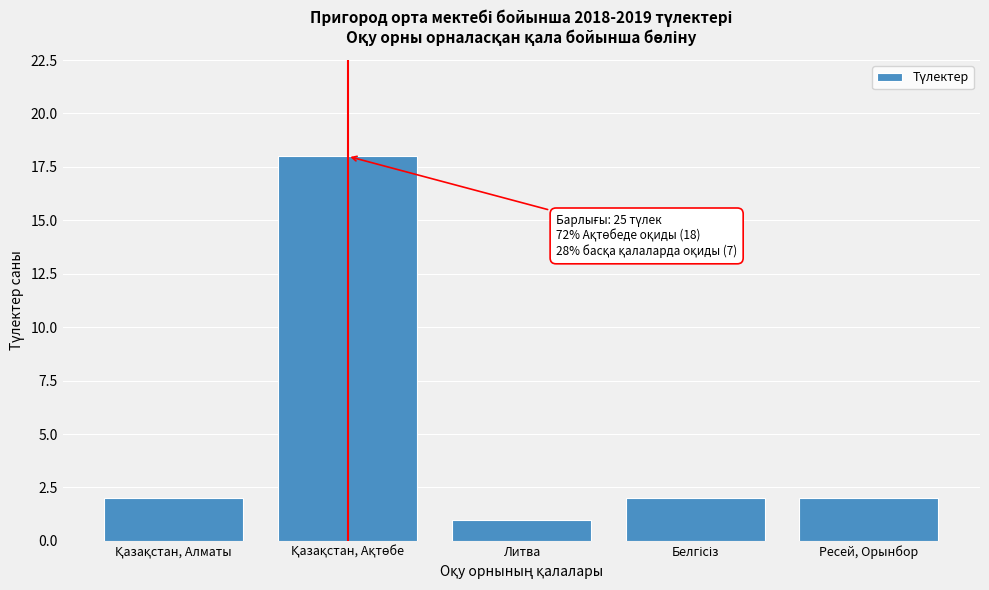

Reading left to right, list all the values displayed in this chart.

2	18	1	2	2